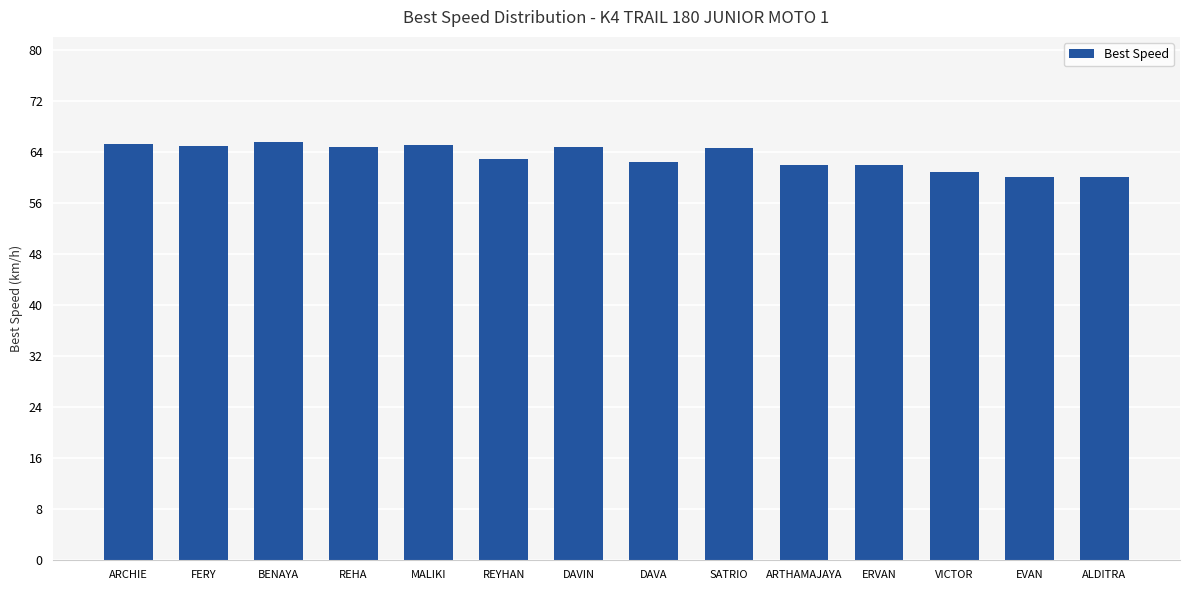

The value at ALDITRA is 92.6. True or false?

False